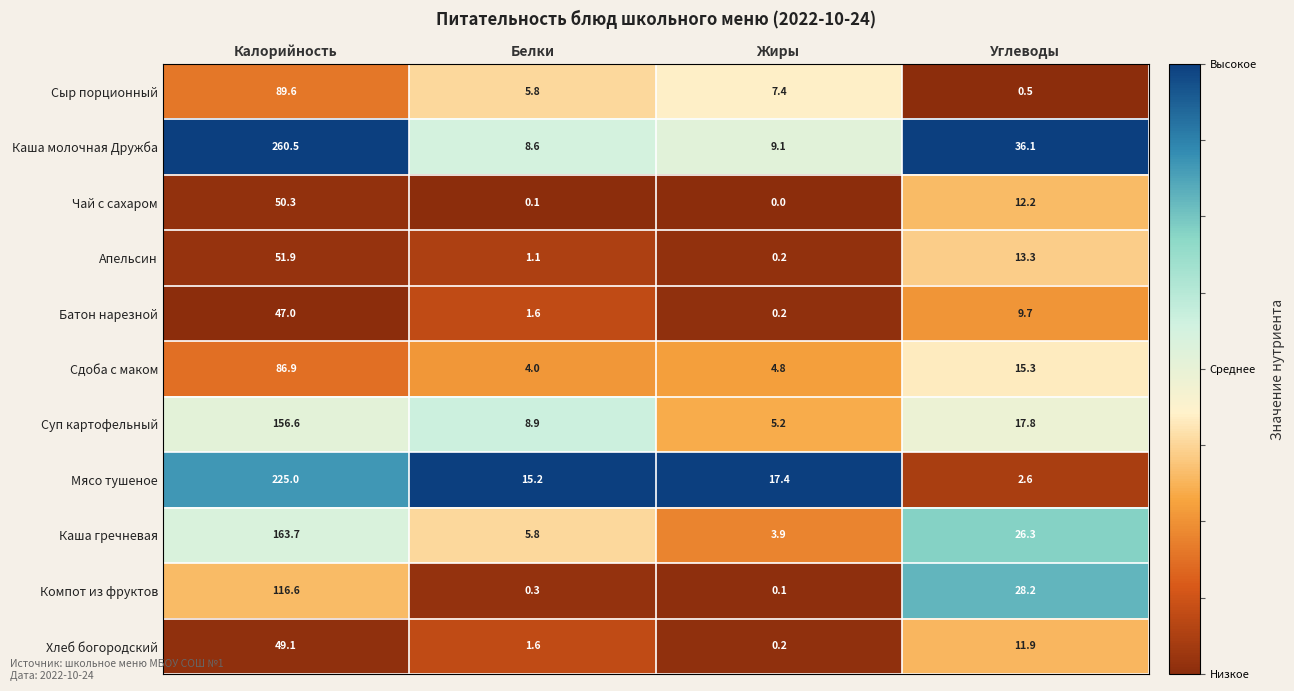

What is the sum of the Хлеб богородский values at Жиры and Калорийность?

49.3